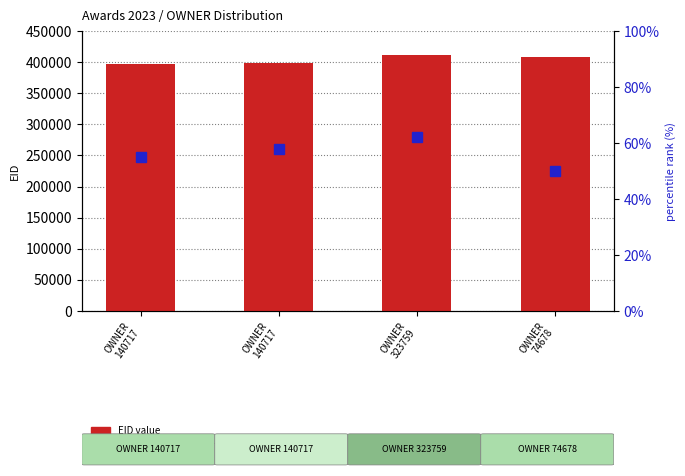

Which series has the largest total across all categories?

EID value